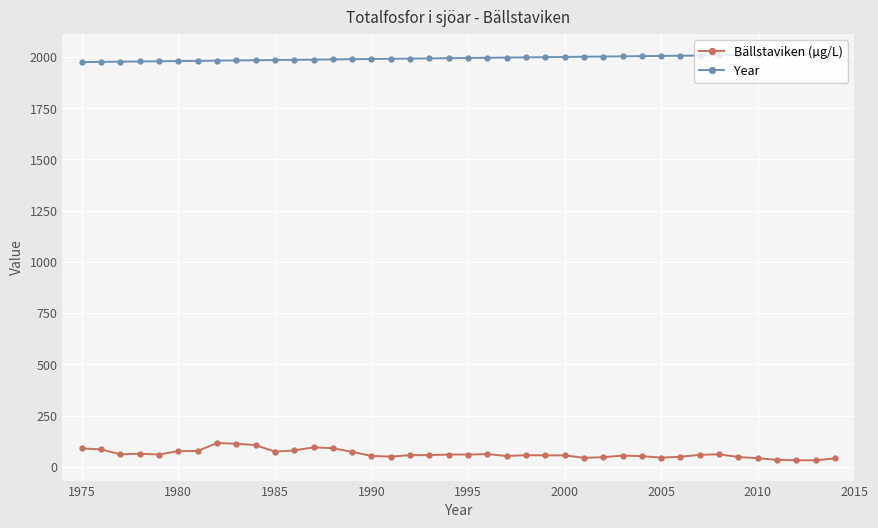

What is the maximum value shown in the chart?

2014.0